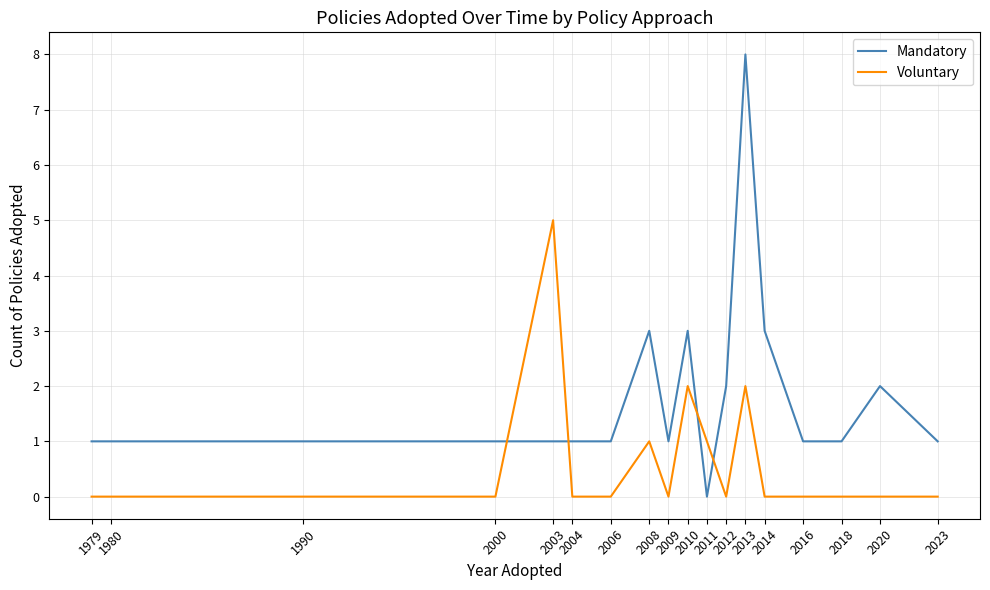

True or false: Voluntary has a value of 0 at 2020.

True